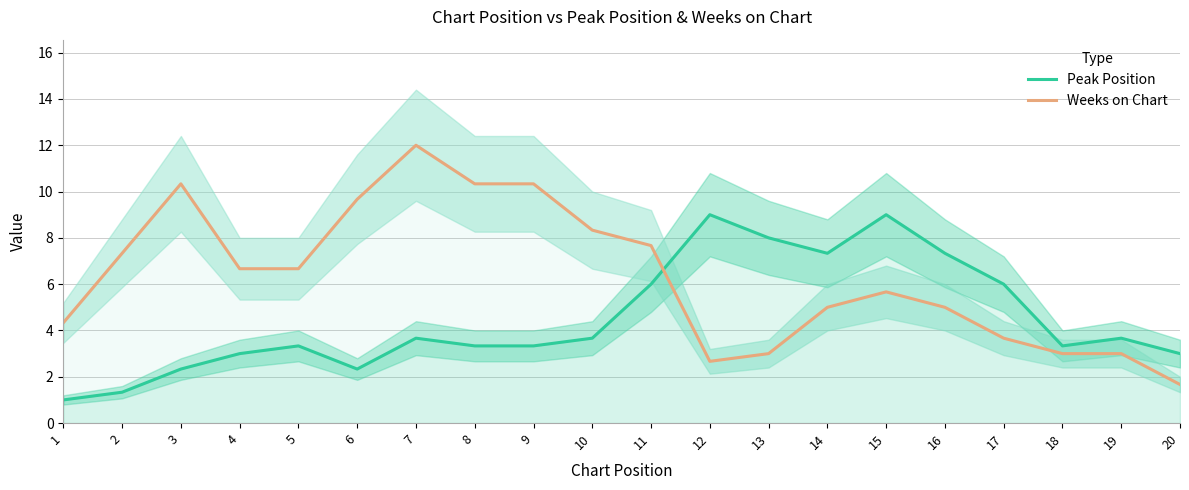

What is the difference between the highest and lowest values at 15?

3.3